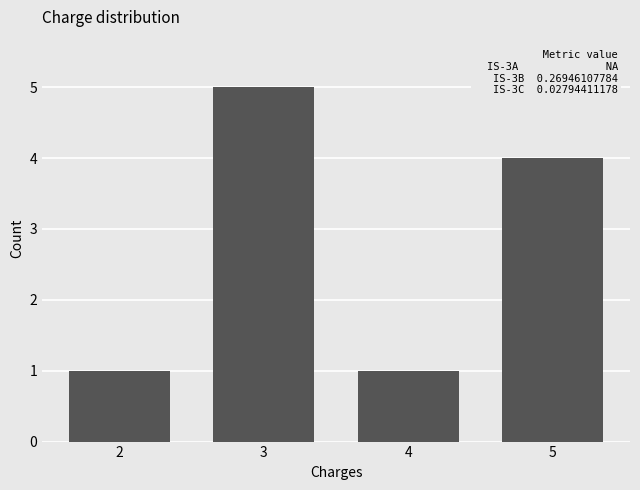

Reading left to right, what are all the values shown in this chart?

1	5	1	4